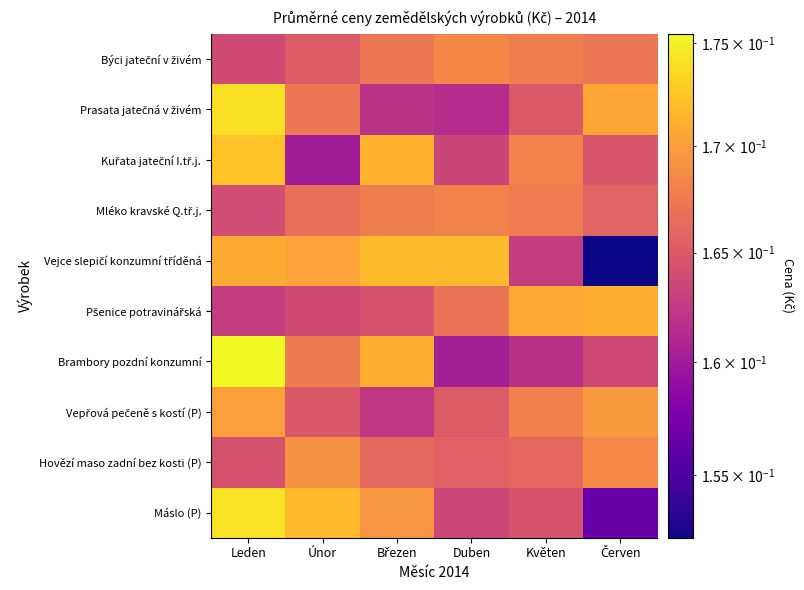

Which series has the largest range (max minus min)?

Vejce slepičí konzumní tříděná